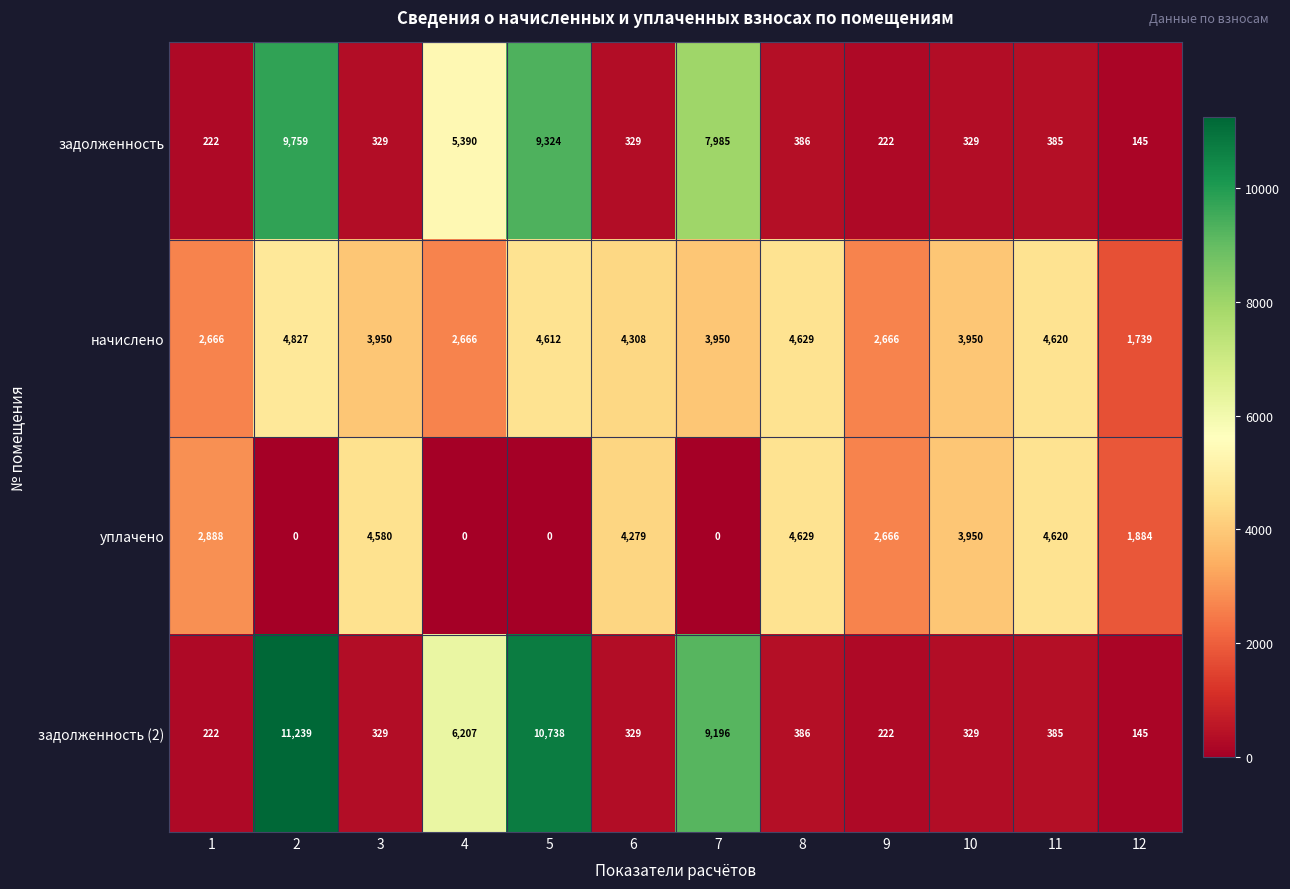

What is the sum of all задолженность values?

34805